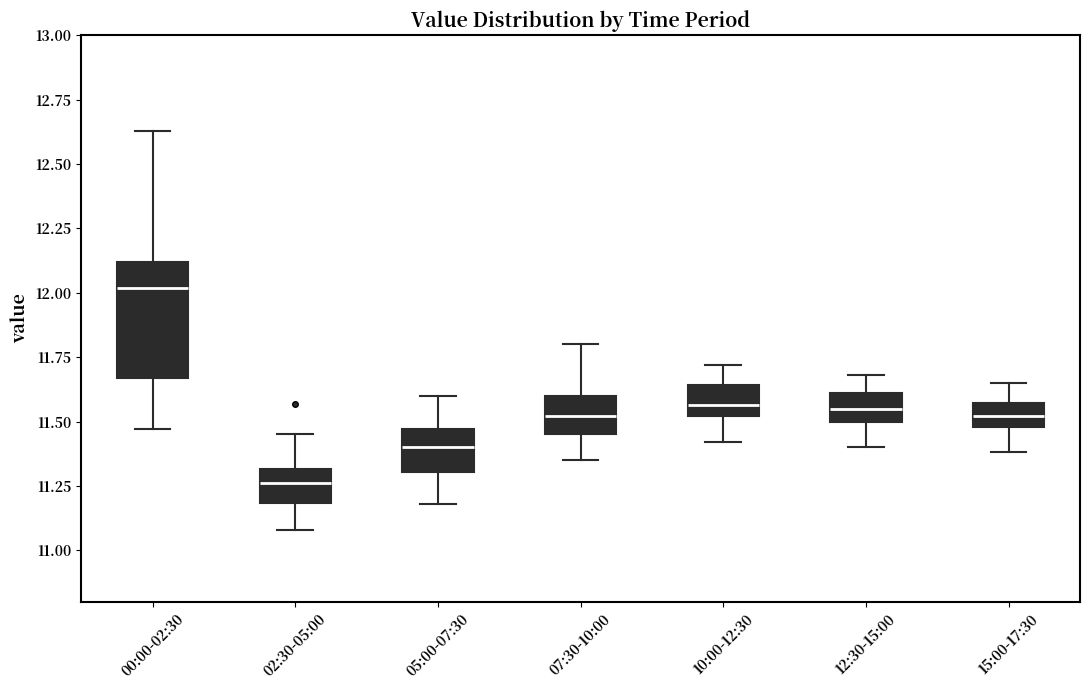

Where does the upper whisker of the box for 15:00-17:30 end on the y-axis? The values are not printed on the chart, so give them approximately, as read against the axis.

11.65